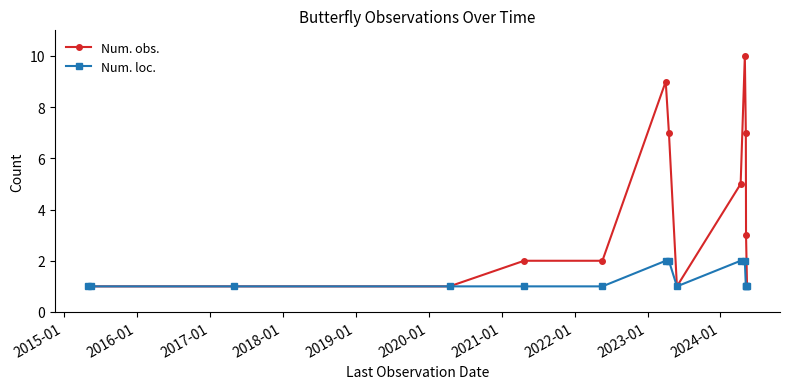

Which series has the largest total across all categories?

Num. obs.